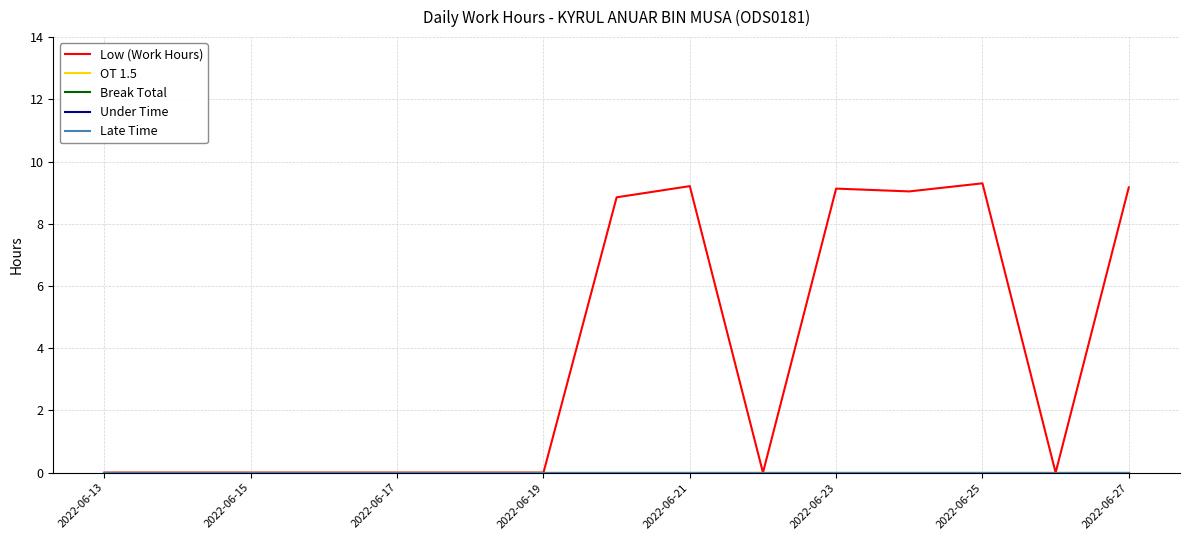

Does the chart have visible grid lines?

Yes